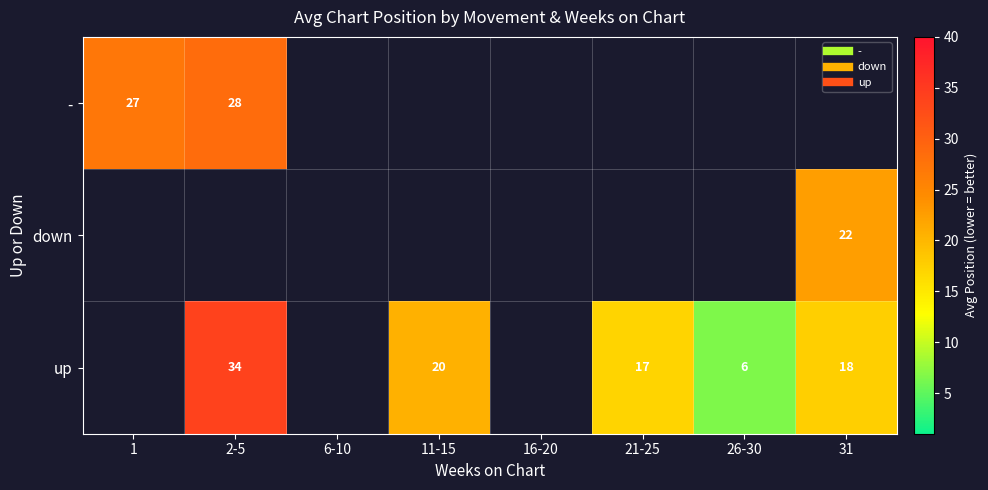

True or false: - has a value of 16.1 at 2-5.

False